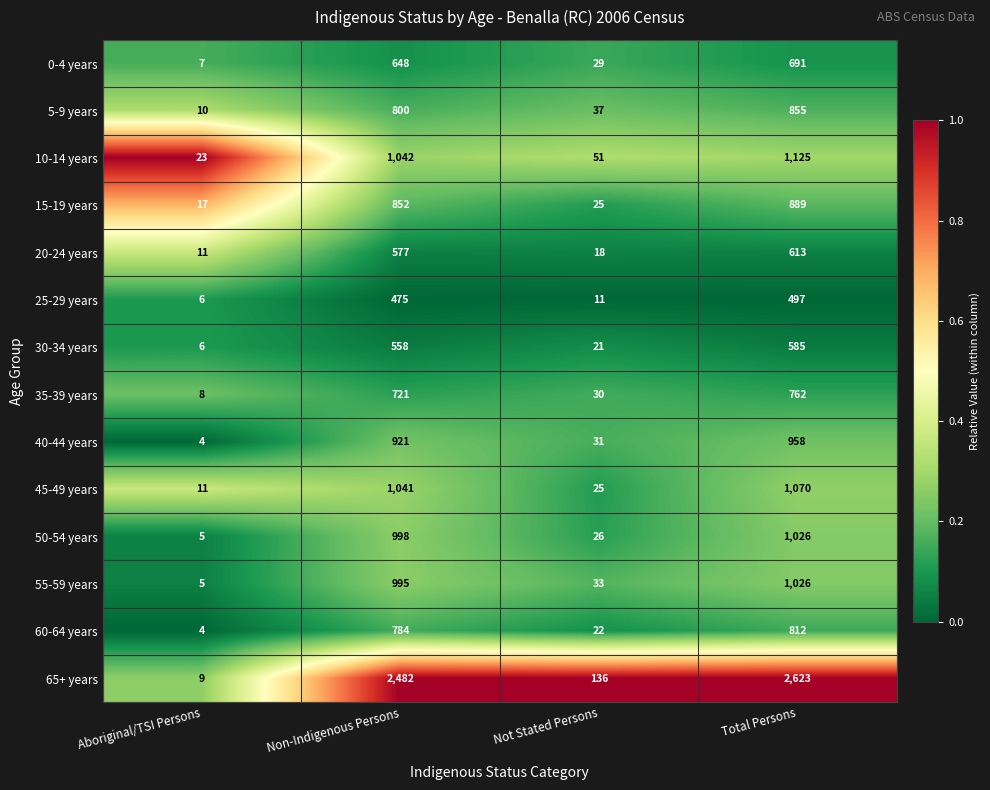

Which series changed the most between Aboriginal/TSI Persons and Non-Indigenous Persons?

65+ years